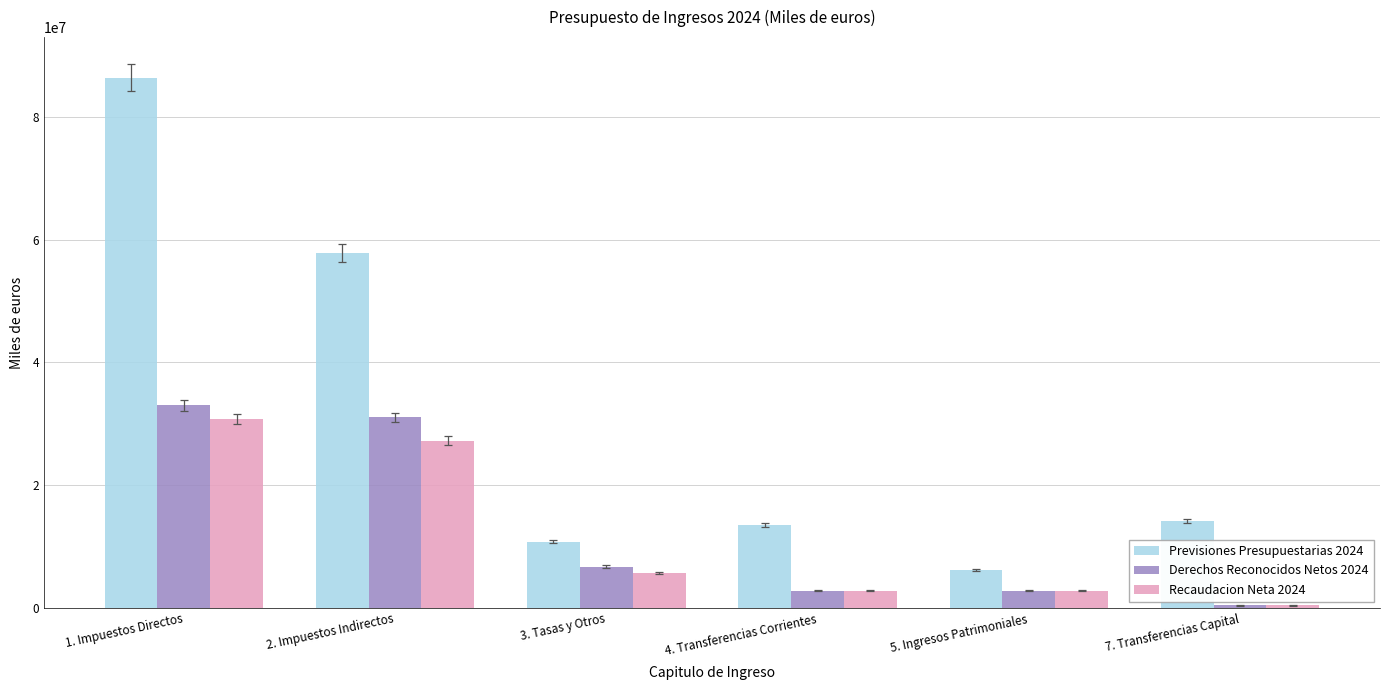

The value of Previsiones Presupuestarias 2024 at 4. Transferencias Corrientes is 13556039. True or false?

True